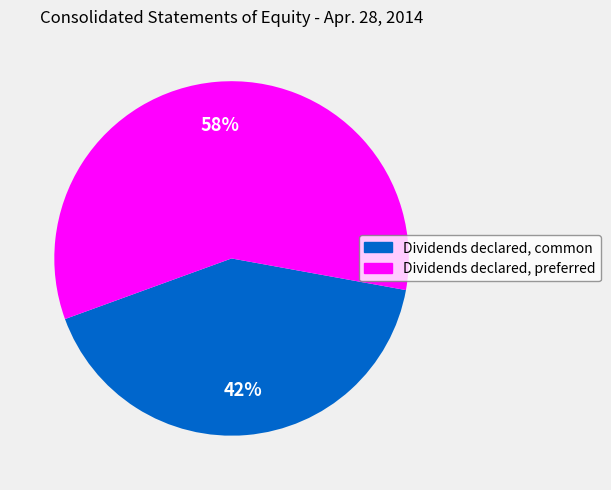

The Dividends declared, preferred slice represents 47% of the pie. True or false?

False